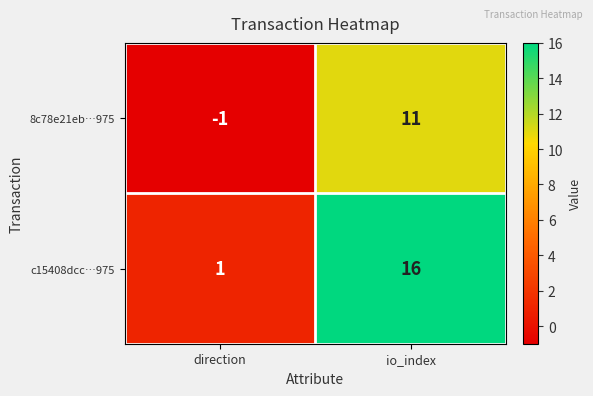

What is the difference between the 8c78e21eb…975 values at direction and io_index?

12